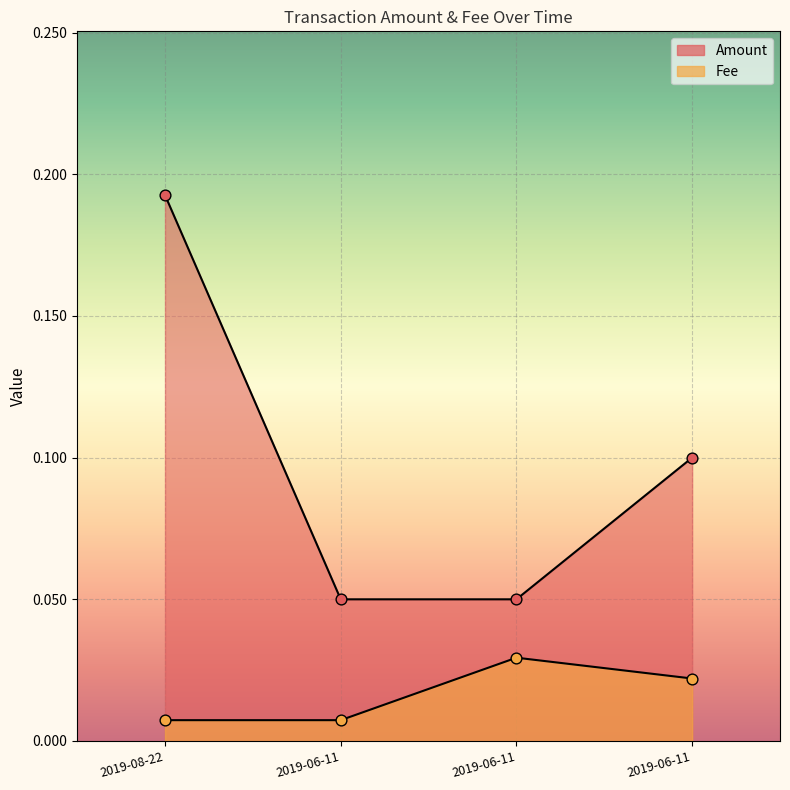

At which category is the sum across all series the highest?

2019-08-22